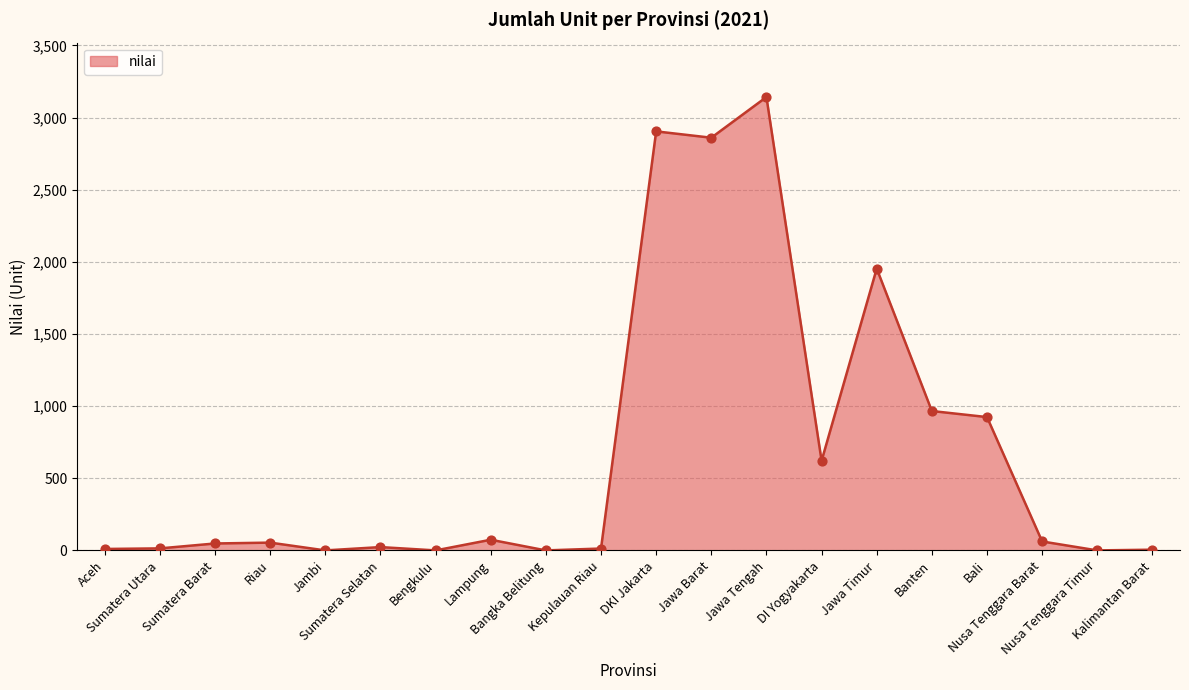

Between Jawa Timur and Sumatera Selatan, which is larger?

Jawa Timur